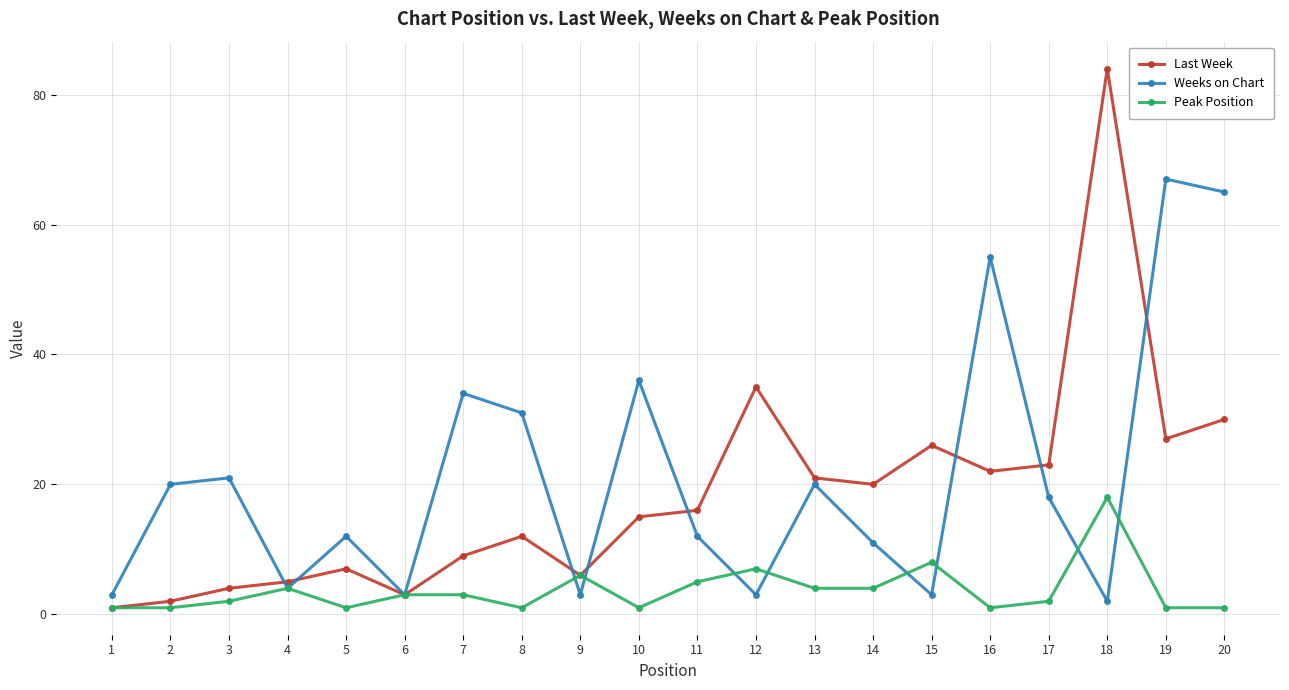

How many data points in Peak Position are less than 3?

10